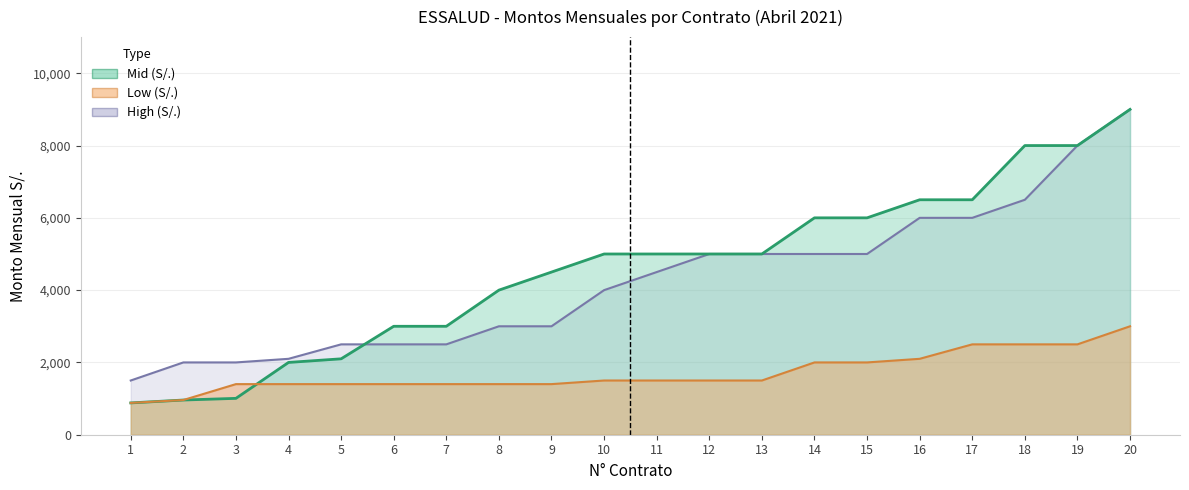

What are all the series names shown in the legend?

Low (S/.), Mid (S/.), High (S/.)